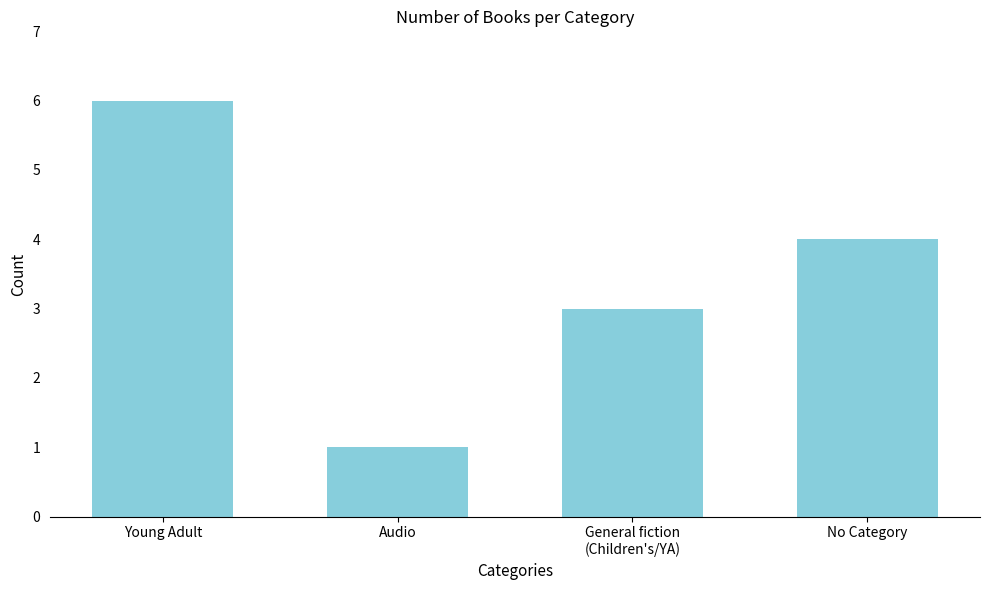

What is the difference between the values at General fiction
(Children's/YA) and Young Adult?

3